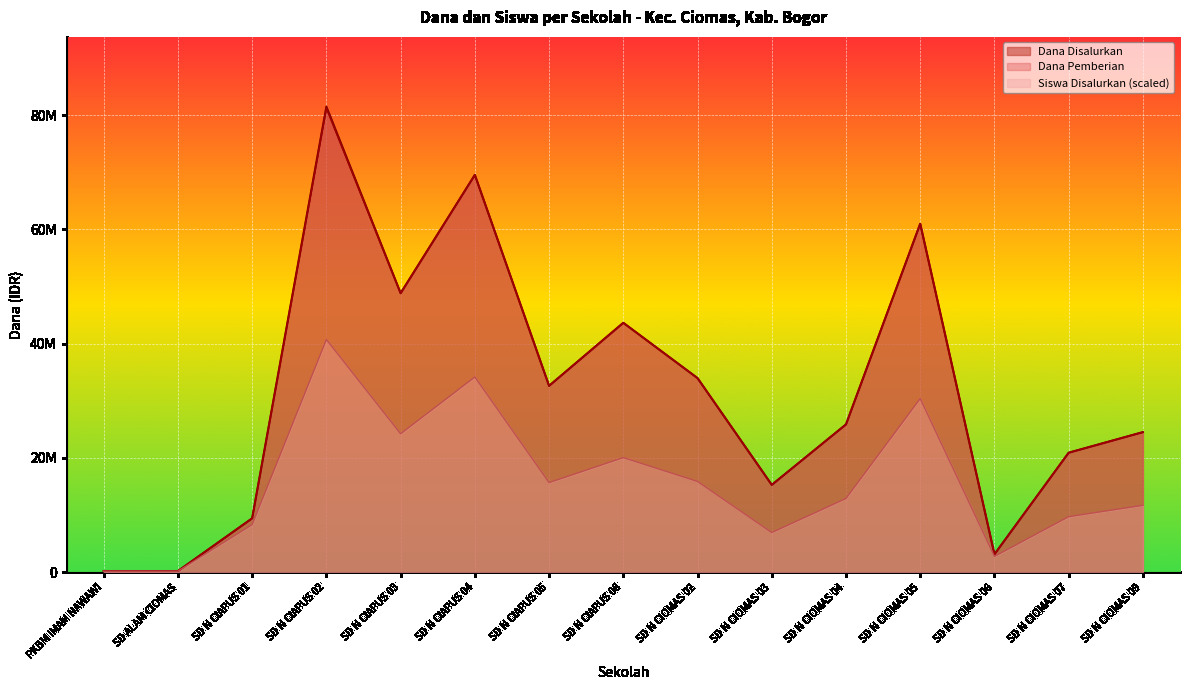

What is the label of the 8th point from the right?

SD N CIAPUS 08